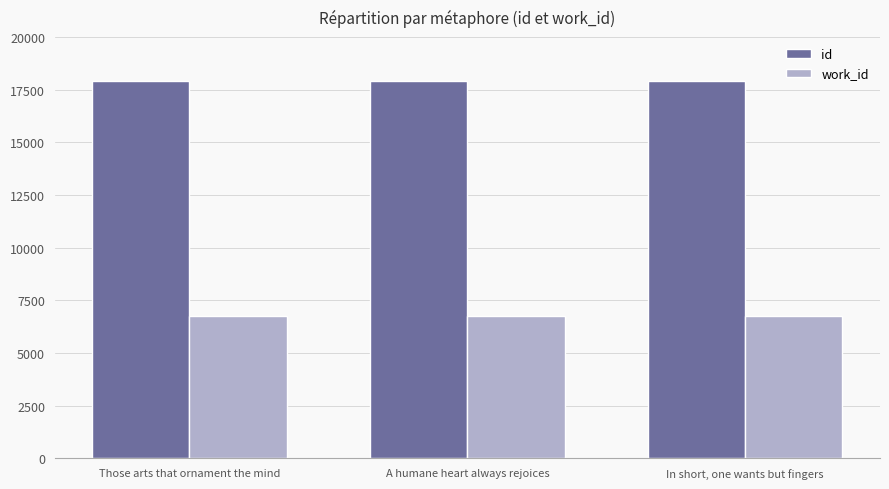

What is the lowest value of the work_id series?

6733